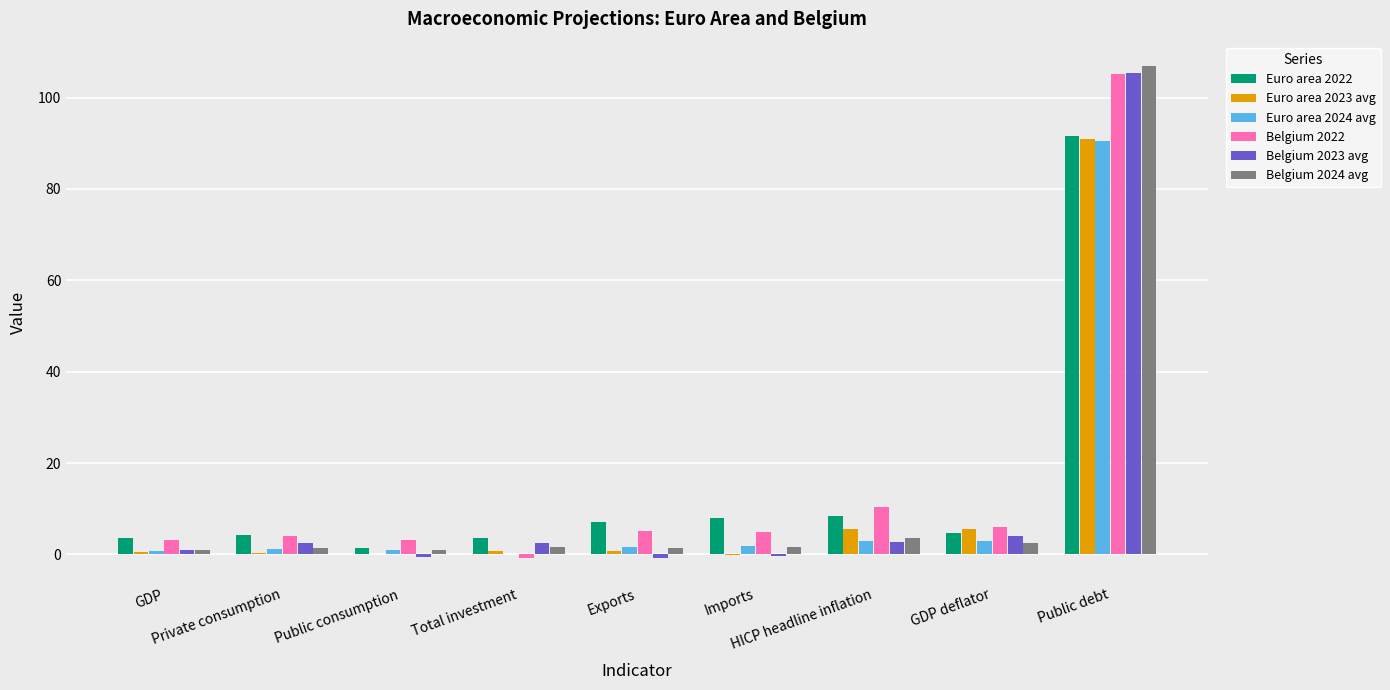

What is the greatest value displayed?

106.8